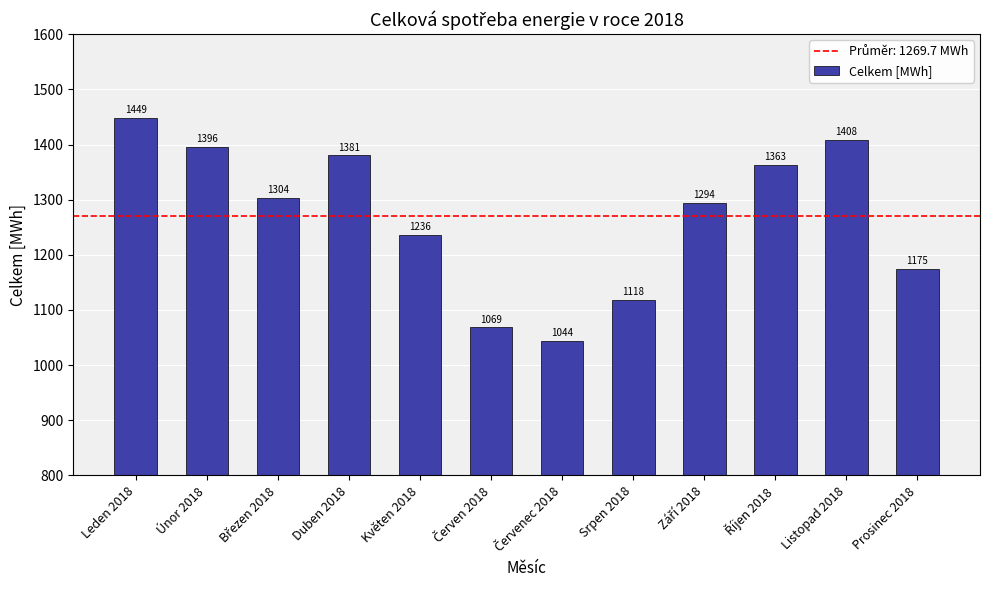

What is the value of the 10th bar from the left?

1363.2